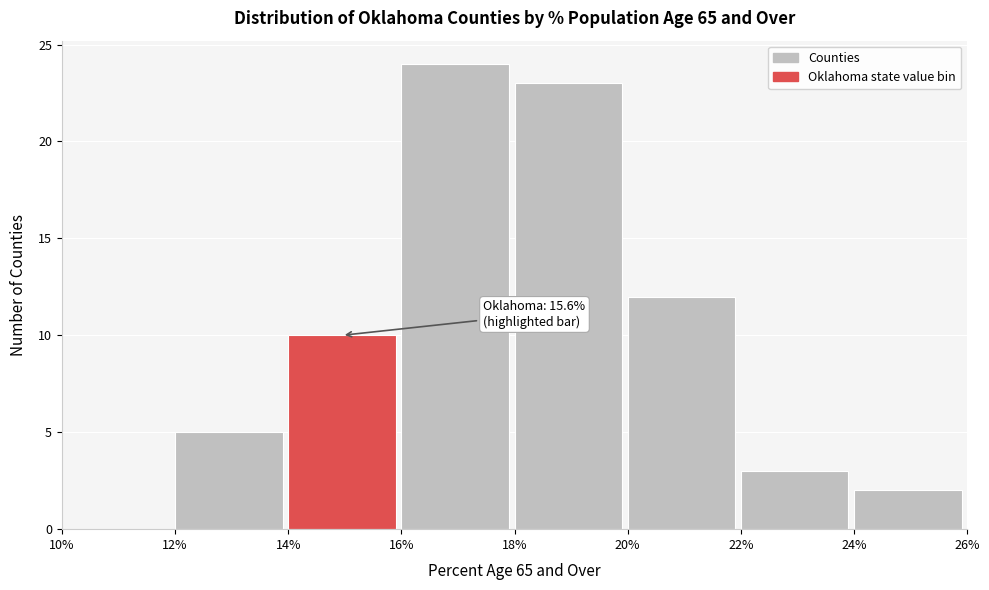

Which range on the x-axis has the tallest bar?

16% to 18%